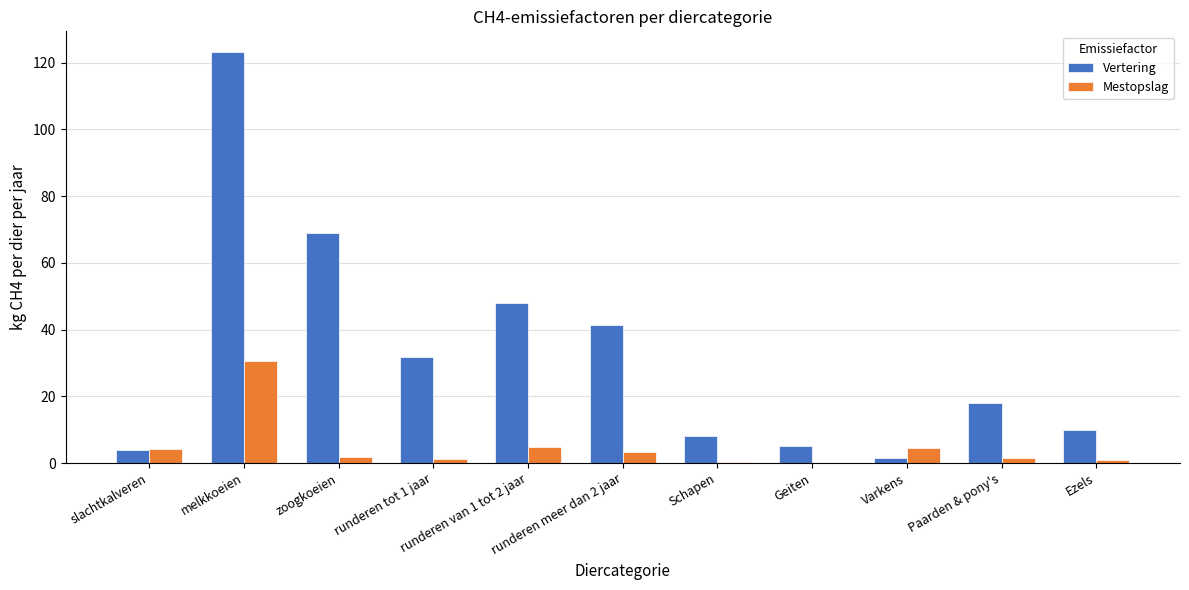

What is the approximate value of Vertering at zoogkoeien?

68.9